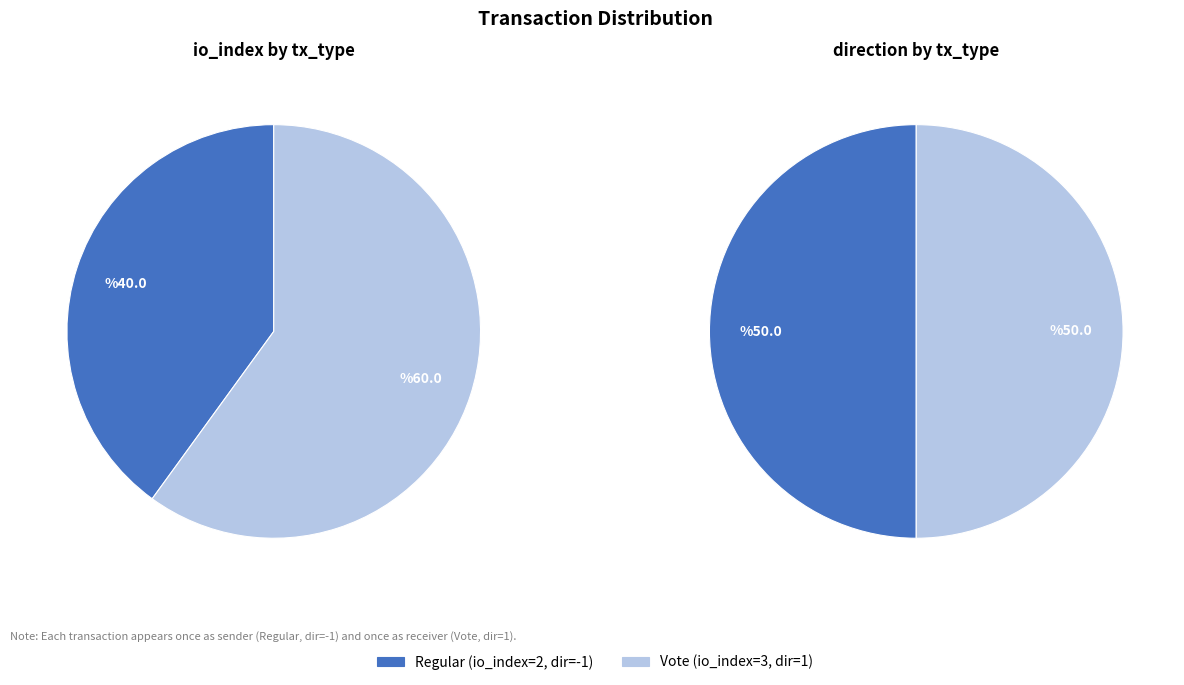

Is tx_type=Regular (io_index=2) the majority of the pie?

No